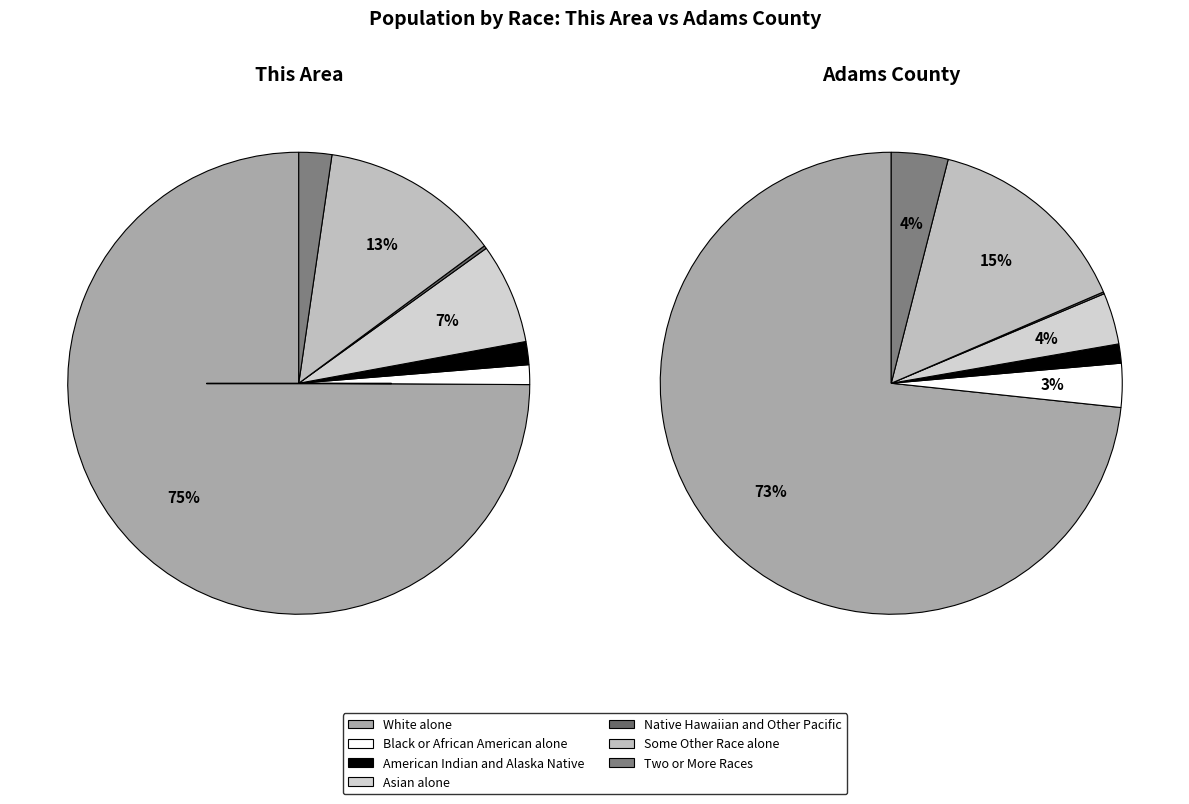

The White alone slice represents 73% of the pie. True or false?

True